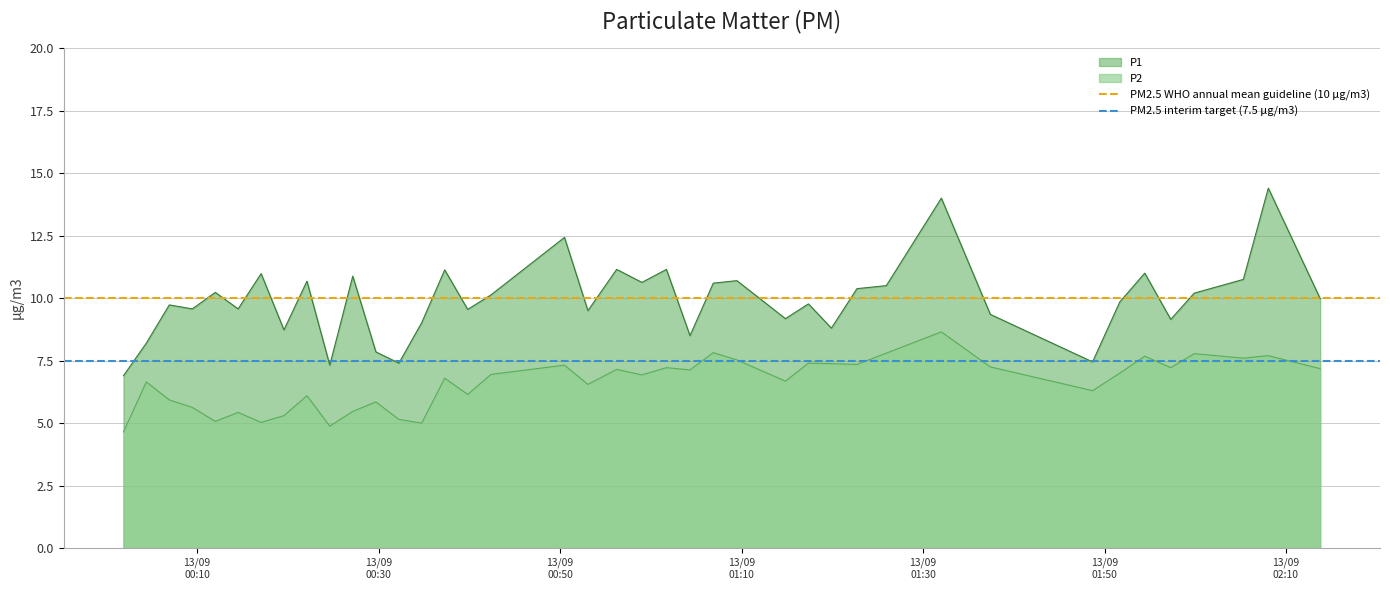

True or false: P1 and P2 cross at least once.

False